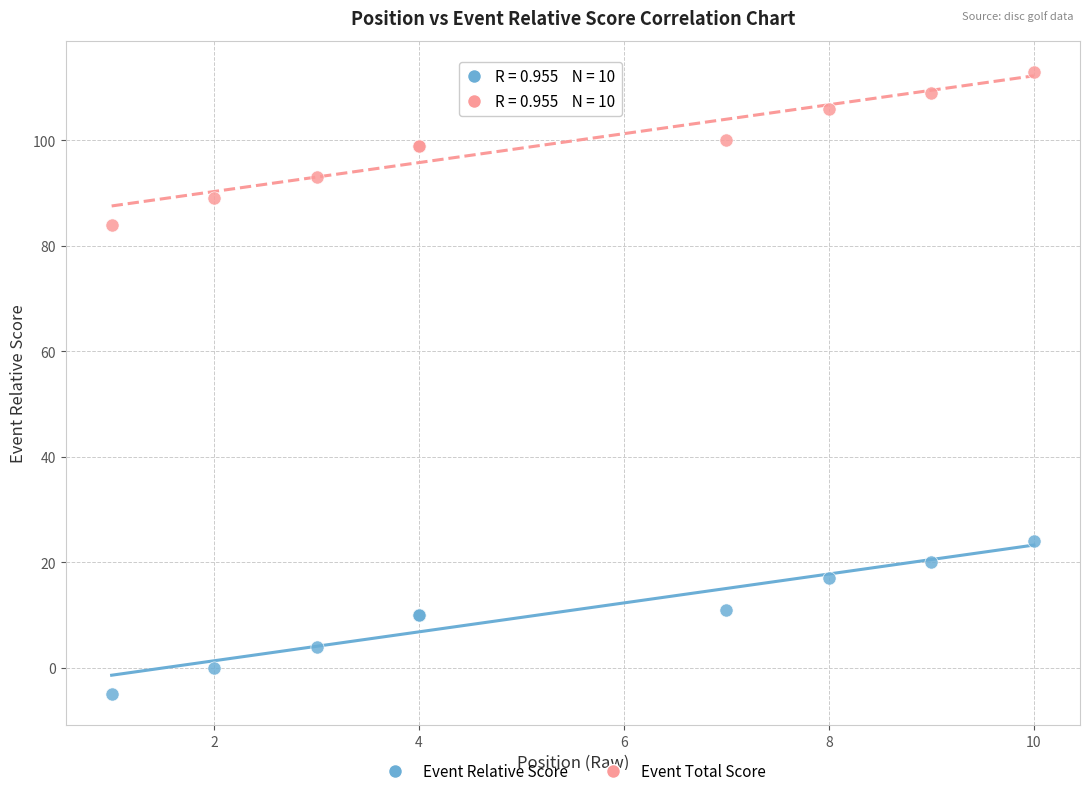

Which series reaches the minimum Y coordinate?

Event Relative Score